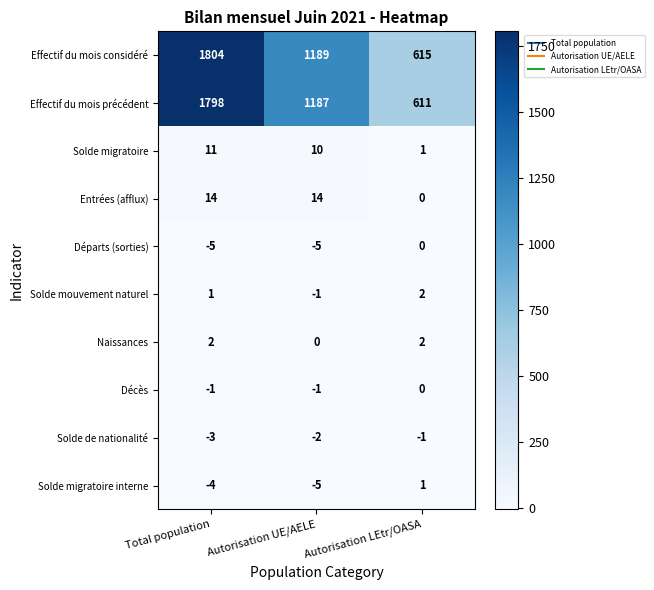

Reading left to right, what are all the values shown in this chart?

Effectif du mois considéré: Total population=1804	Autorisation UE/AELE=1189	Autorisation LEtr/OASA=615
Effectif du mois précédent: Total population=1798	Autorisation UE/AELE=1187	Autorisation LEtr/OASA=611
Solde migratoire: Total population=11	Autorisation UE/AELE=10	Autorisation LEtr/OASA=1
Entrées (afflux): Total population=14	Autorisation UE/AELE=14	Autorisation LEtr/OASA=0
Départs (sorties): Total population=-5	Autorisation UE/AELE=-5	Autorisation LEtr/OASA=0
Solde mouvement naturel: Total population=1	Autorisation UE/AELE=-1	Autorisation LEtr/OASA=2
Naissances: Total population=2	Autorisation UE/AELE=0	Autorisation LEtr/OASA=2
Décès: Total population=-1	Autorisation UE/AELE=-1	Autorisation LEtr/OASA=0
Solde de nationalité: Total population=-3	Autorisation UE/AELE=-2	Autorisation LEtr/OASA=-1
Solde migratoire interne: Total population=-4	Autorisation UE/AELE=-5	Autorisation LEtr/OASA=1